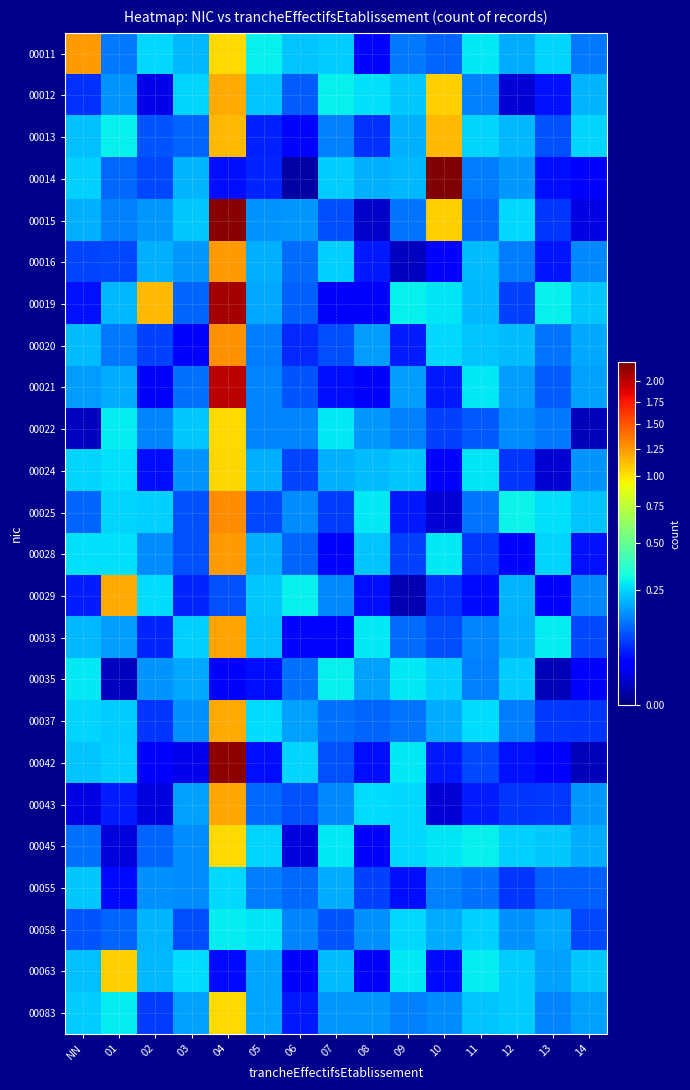

Reading left to right, transcribe all the data shown in this chart.

00011: NN=1.2	01=0.1	02=0.3	03=0.2	04=1.0	05=0.3	06=0.2	07=0.2	08=0.0	09=0.1	10=0.1	11=0.3	12=0.2	13=0.2	14=0.1
00012: NN=0.1	01=0.2	02=0.0	03=0.2	04=1.2	05=0.2	06=0.1	07=0.3	08=0.3	09=0.2	10=1.1	11=0.1	12=0.0	13=0.0	14=0.2
00013: NN=0.2	01=0.3	02=0.1	03=0.1	04=1.1	05=0.1	06=0.0	07=0.1	08=0.1	09=0.2	10=1.1	11=0.2	12=0.2	13=0.1	14=0.2
00014: NN=0.2	01=0.1	02=0.1	03=0.2	04=0.0	05=0.1	06=0.0	07=0.2	08=0.2	09=0.2	10=2.2	11=0.1	12=0.2	13=0.0	14=0.0
00015: NN=0.2	01=0.1	02=0.2	03=0.2	04=2.2	05=0.2	06=0.2	07=0.1	08=0.0	09=0.1	10=1.1	11=0.1	12=0.3	13=0.1	14=0.0
00016: NN=0.1	01=0.1	02=0.2	03=0.2	04=1.2	05=0.2	06=0.1	07=0.2	08=0.1	09=0.0	10=0.0	11=0.2	12=0.1	13=0.0	14=0.2
00019: NN=0.0	01=0.2	02=1.1	03=0.1	04=2.1	05=0.2	06=0.1	07=0.0	08=0.0	09=0.3	10=0.3	11=0.2	12=0.1	13=0.3	14=0.2
00020: NN=0.2	01=0.1	02=0.1	03=0.0	04=1.3	05=0.1	06=0.1	07=0.1	08=0.2	09=0.1	10=0.3	11=0.2	12=0.2	13=0.1	14=0.2
00021: NN=0.2	01=0.2	02=0.0	03=0.1	04=2.0	05=0.1	06=0.1	07=0.0	08=0.0	09=0.2	10=0.1	11=0.3	12=0.2	13=0.1	14=0.2
00022: NN=0.0	01=0.3	02=0.1	03=0.2	04=1.0	05=0.1	06=0.1	07=0.3	08=0.2	09=0.1	10=0.1	11=0.1	12=0.2	13=0.1	14=0.0
00024: NN=0.2	01=0.3	02=0.0	03=0.2	04=1.0	05=0.2	06=0.1	07=0.2	08=0.2	09=0.2	10=0.0	11=0.3	12=0.1	13=0.0	14=0.2
00025: NN=0.1	01=0.2	02=0.2	03=0.1	04=1.3	05=0.1	06=0.2	07=0.1	08=0.3	09=0.0	10=0.0	11=0.1	12=0.3	13=0.3	14=0.2
00028: NN=0.3	01=0.3	02=0.2	03=0.1	04=1.2	05=0.2	06=0.1	07=0.0	08=0.2	09=0.1	10=0.3	11=0.1	12=0.0	13=0.2	14=0.0
00029: NN=0.1	01=1.2	02=0.3	03=0.1	04=0.1	05=0.2	06=0.3	07=0.2	08=0.0	09=0.0	10=0.1	11=0.0	12=0.2	13=0.0	14=0.2
00033: NN=0.2	01=0.2	02=0.1	03=0.2	04=1.2	05=0.2	06=0.0	07=0.0	08=0.3	09=0.1	10=0.1	11=0.1	12=0.2	13=0.3	14=0.1
00035: NN=0.3	01=0.0	02=0.2	03=0.2	04=0.0	05=0.0	06=0.1	07=0.3	08=0.2	09=0.3	10=0.2	11=0.1	12=0.2	13=0.0	14=0.0
00037: NN=0.2	01=0.2	02=0.1	03=0.2	04=1.2	05=0.3	06=0.2	07=0.1	08=0.1	09=0.1	10=0.2	11=0.3	12=0.1	13=0.1	14=0.1
00042: NN=0.2	01=0.2	02=0.0	03=0.0	04=2.2	05=0.0	06=0.2	07=0.1	08=0.0	09=0.3	10=0.0	11=0.1	12=0.0	13=0.0	14=0.0
00043: NN=0.0	01=0.1	02=0.0	03=0.2	04=1.2	05=0.1	06=0.1	07=0.2	08=0.3	09=0.3	10=0.0	11=0.1	12=0.1	13=0.1	14=0.2
00045: NN=0.1	01=0.0	02=0.1	03=0.2	04=1.0	05=0.3	06=0.0	07=0.3	08=0.0	09=0.3	10=0.3	11=0.3	12=0.2	13=0.2	14=0.2
00055: NN=0.2	01=0.0	02=0.2	03=0.2	04=0.3	05=0.1	06=0.1	07=0.2	08=0.1	09=0.0	10=0.1	11=0.1	12=0.1	13=0.1	14=0.1
00058: NN=0.1	01=0.1	02=0.2	03=0.1	04=0.3	05=0.3	06=0.1	07=0.1	08=0.2	09=0.3	10=0.2	11=0.2	12=0.2	13=0.2	14=0.1
00063: NN=0.2	01=1.1	02=0.2	03=0.3	04=0.0	05=0.2	06=0.0	07=0.2	08=0.0	09=0.3	10=0.0	11=0.3	12=0.2	13=0.2	14=0.2
00083: NN=0.2	01=0.3	02=0.1	03=0.2	04=1.0	05=0.2	06=0.1	07=0.2	08=0.2	09=0.1	10=0.2	11=0.2	12=0.2	13=0.1	14=0.2